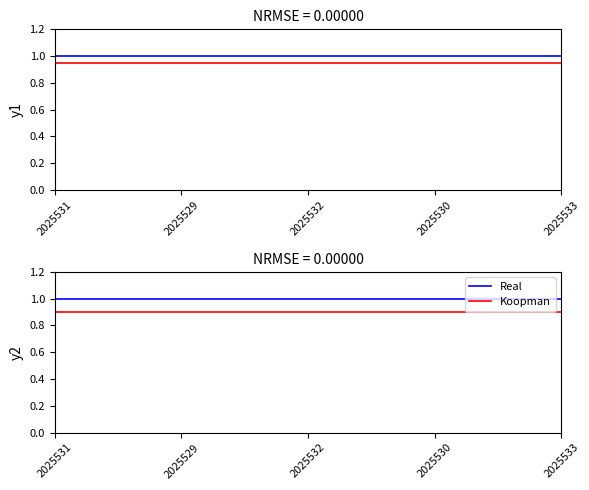

At which label is Real closest to 1?

2025531